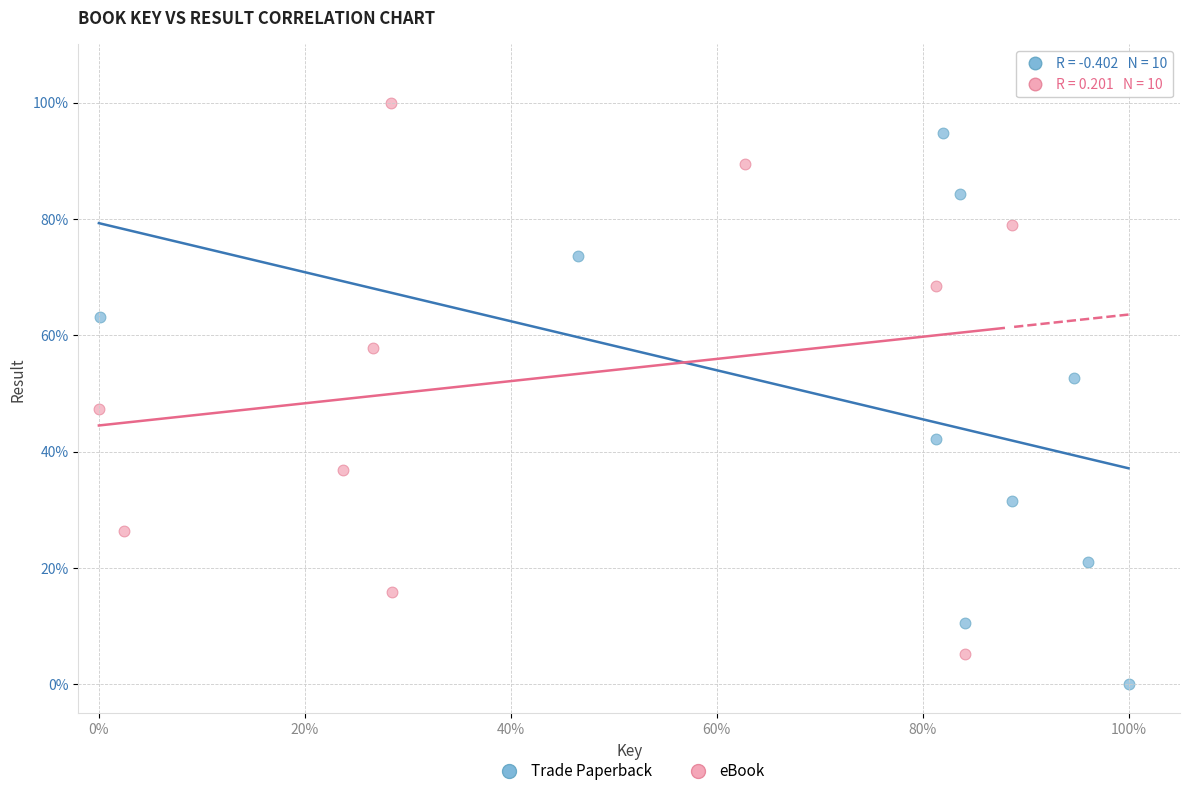

What are all the series names shown in the legend?

Trade Paperback, eBook